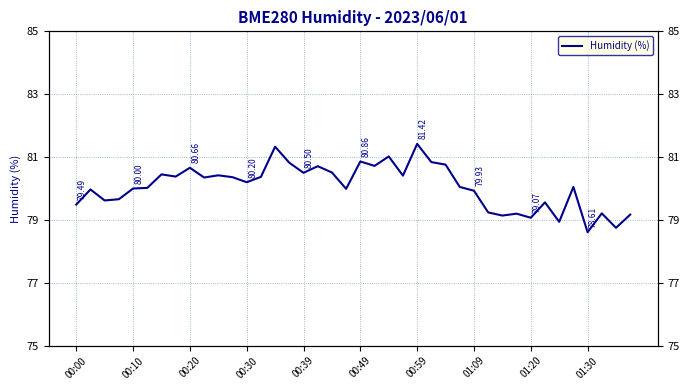

Does the chart display data point markers on the line(s)?

No